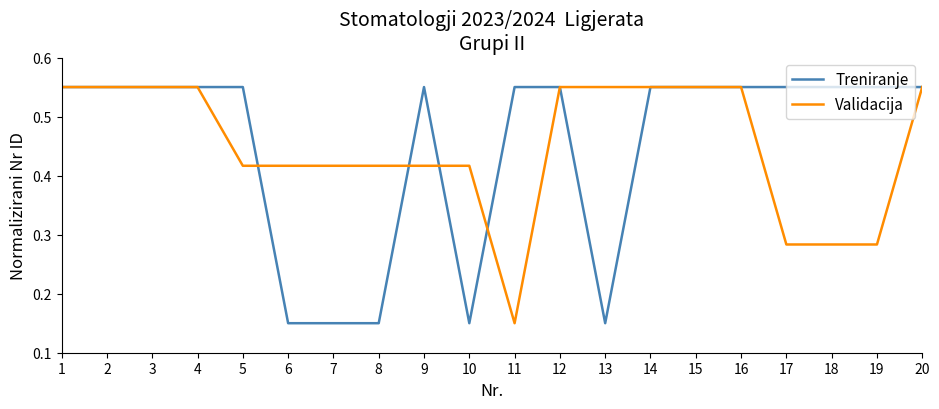

Which series changed the most between 3 and 9?

Validacija